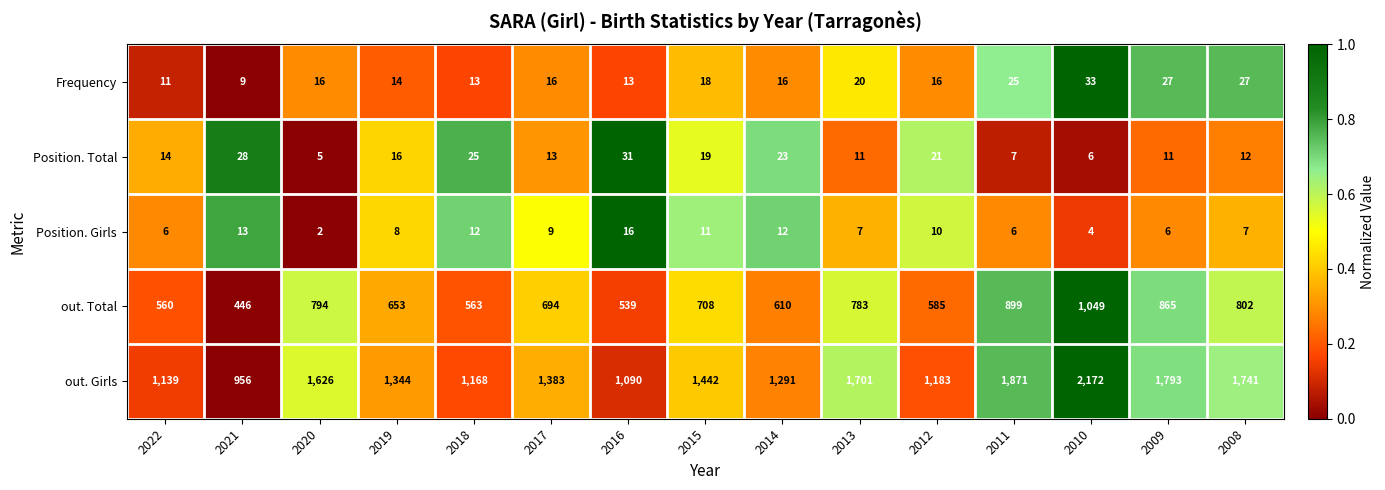

What is the average value of the Position. Girls series?

9